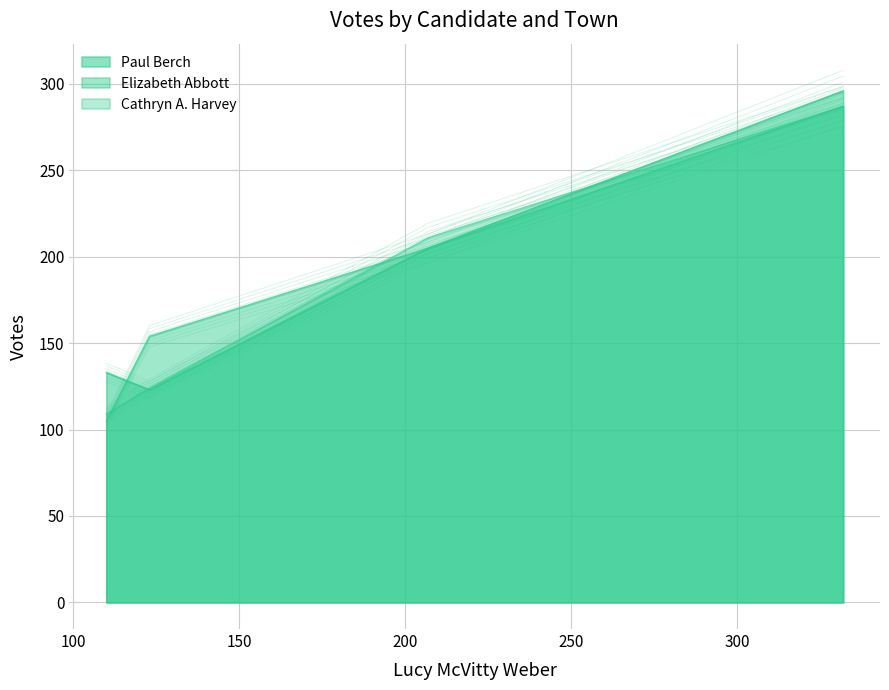

In Cathryn A. Harvey, how many points are higher than both neighbors (excluding endpoints)?

1